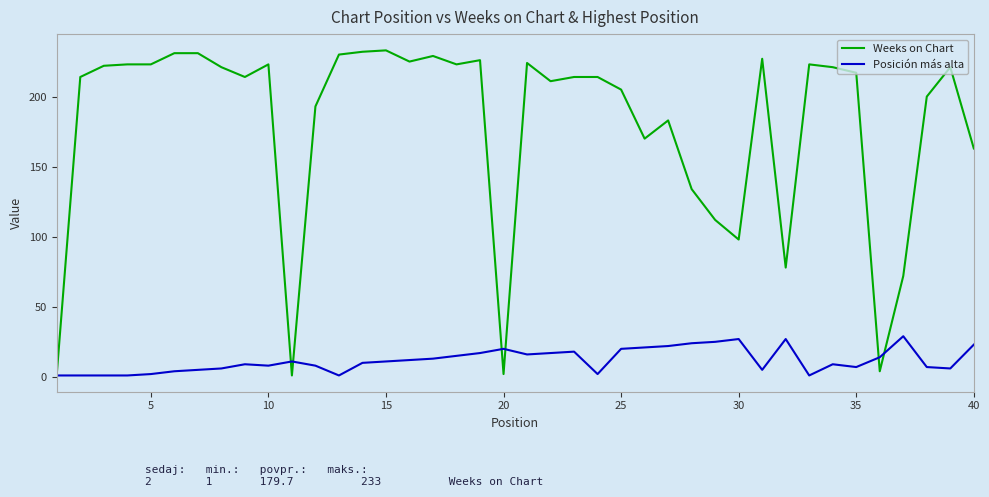

Rank the series by their maximum value, from highest to lowest.

Weeks on Chart, Posición más alta